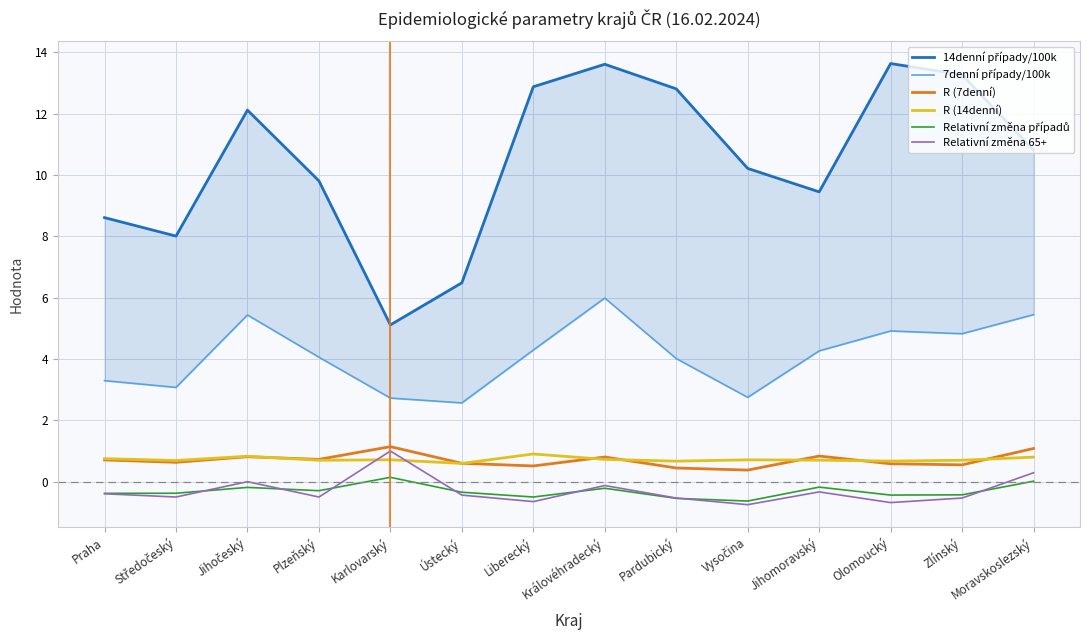

At Ústecký, list the series in order from largest to smallest.

14denní případy/100k, 7denní případy/100k, R (7denní), R (14denní), Relativní změna případů, Relativní změna 65+